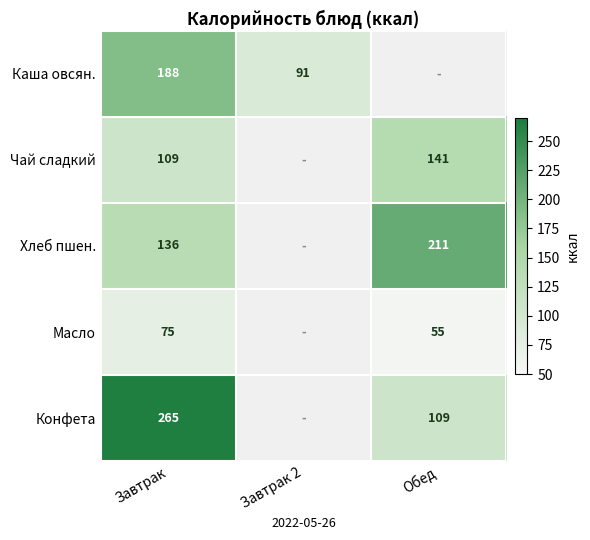

The Масло series shows 33.3 at Обед. True or false?

False